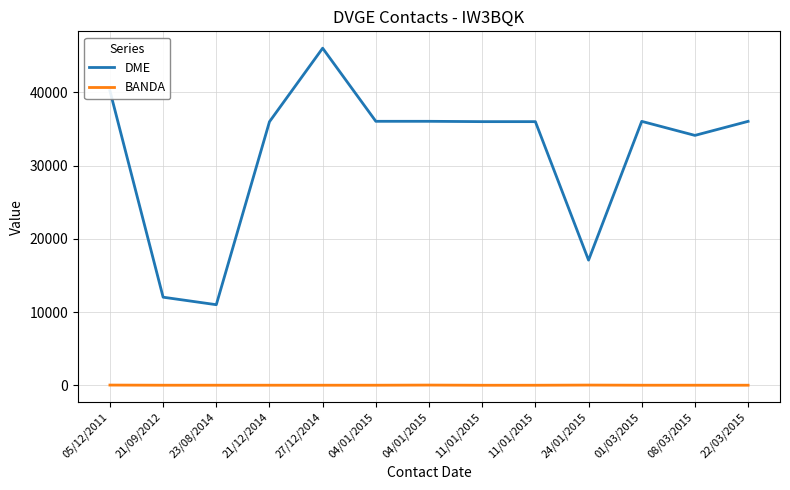

Rank the series by their maximum value, from lowest to highest.

BANDA, DME